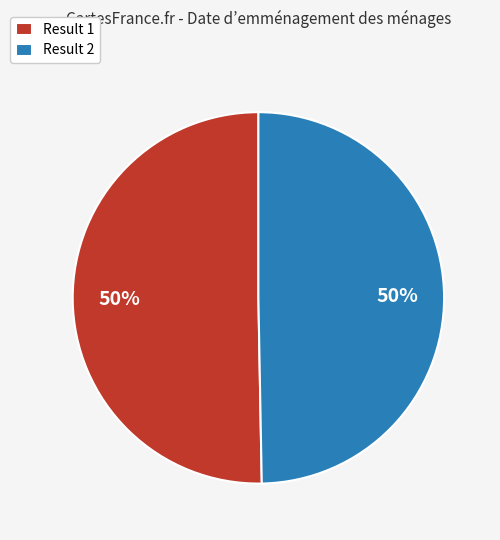

Combined, do Result 2 and Result 1 account for over 50%?

Yes